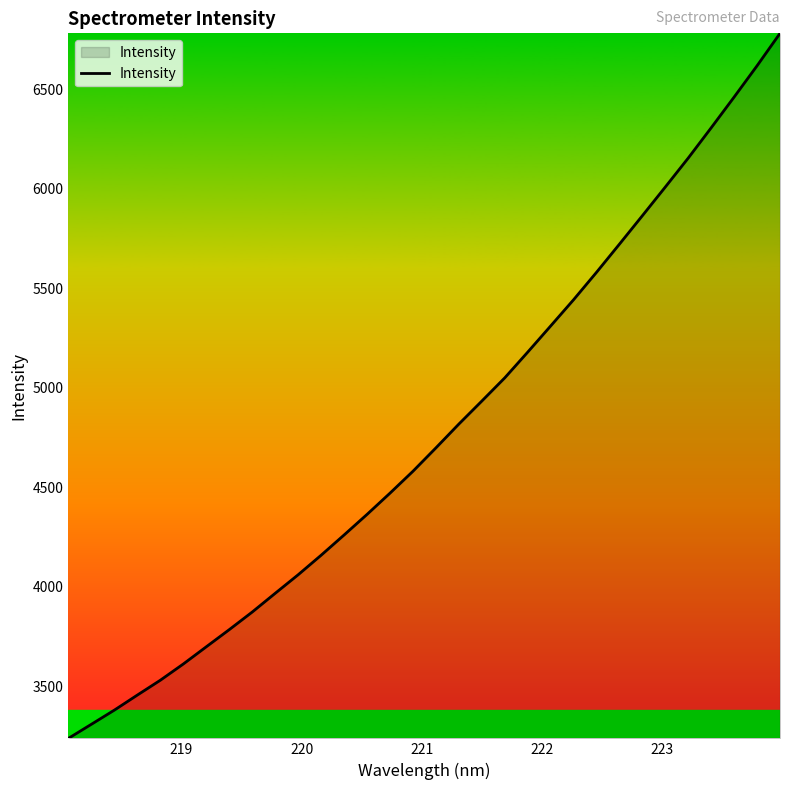

What is the maximum value shown in the chart?

6779.7